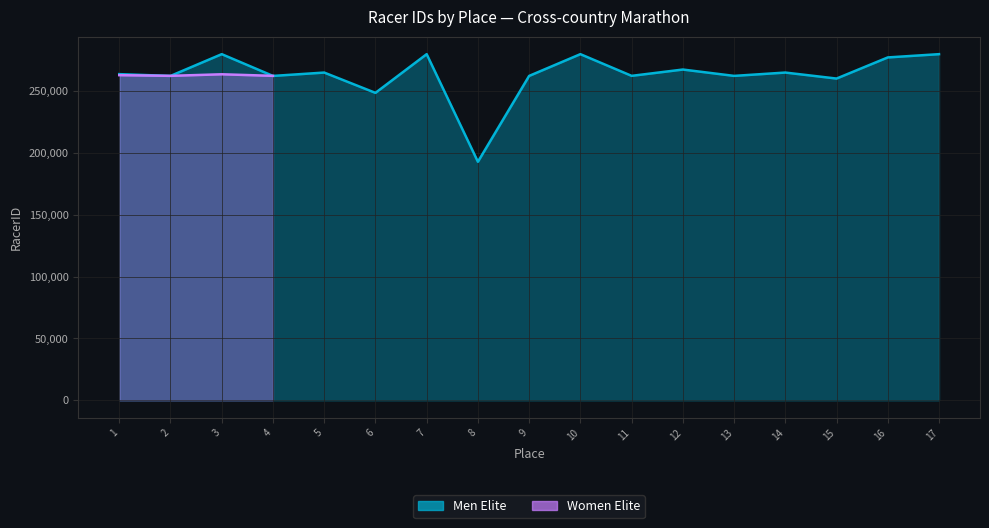

Rank the categories by value from lowest to highest.

8, 6, 15, 2, 4, 9, 13, 11, 1, 5, 14, 12, 16, 3, 7, 10, 17